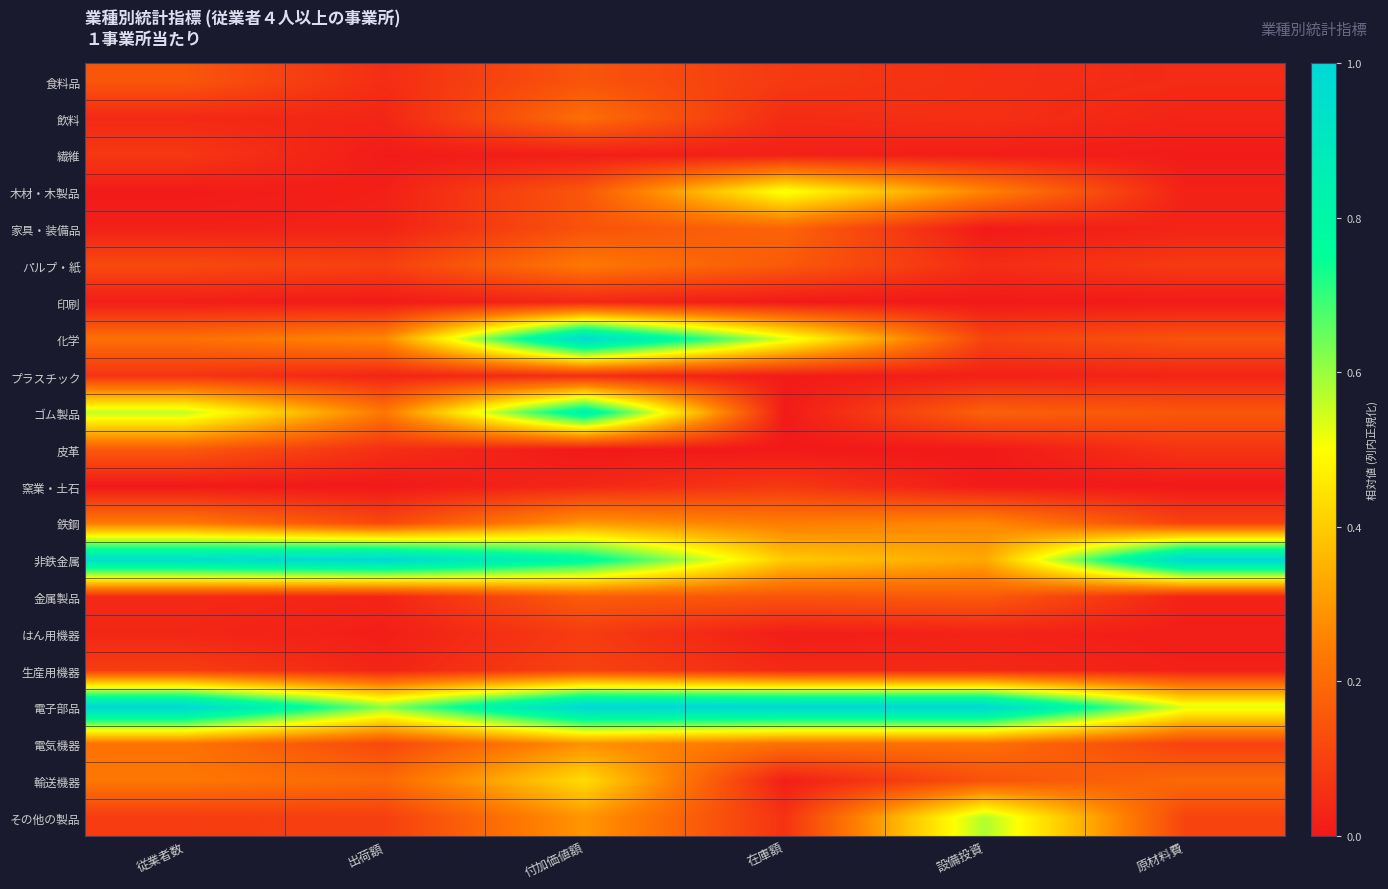

Reading left to right, list all the values displayed in this chart.

食料品: 従業者数=0.1	出荷額=0.0	付加価値額=0.1	在庫額=0.1	設備投資=0.1	原材料費=0.0
飲料: 従業者数=0.0	出荷額=0.0	付加価値額=0.2	在庫額=0.0	設備投資=0.1	原材料費=0.0
繊維: 従業者数=0.1	出荷額=0.0	付加価値額=0.0	在庫額=0.0	設備投資=0.0	原材料費=0.0
木材・木製品: 従業者数=0.0	出荷額=0.0	付加価値額=0.2	在庫額=0.5	設備投資=0.3	原材料費=0.0
家具・装備品: 従業者数=0.0	出荷額=0.0	付加価値額=0.1	在庫額=0.2	設備投資=0.0	原材料費=0.0
パルプ・紙: 従業者数=0.1	出荷額=0.1	付加価値額=0.2	在庫額=0.2	設備投資=0.0	原材料費=0.1
印刷: 従業者数=0.0	出荷額=0.0	付加価値額=0.0	在庫額=0.0	設備投資=0.0	原材料費=0.0
化学: 従業者数=0.2	出荷額=0.3	付加価値額=1.0	在庫額=0.5	設備投資=0.1	原材料費=0.1
プラスチック: 従業者数=0.1	出荷額=0.0	付加価値額=0.0	在庫額=0.0	設備投資=0.0	原材料費=0.0
ゴム製品: 従業者数=0.6	出荷額=0.2	付加価値額=0.8	在庫額=0.0	設備投資=0.2	原材料費=0.2
皮革: 従業者数=0.2	出荷額=0.1	付加価値額=0.0	在庫額=0.0	設備投資=0.0	原材料費=0.1
窯業・土石: 従業者数=0.0	出荷額=0.0	付加価値額=0.0	在庫額=0.1	設備投資=0.0	原材料費=0.0
鉄鋼: 従業者数=0.2	出荷額=0.1	付加価値額=0.3	在庫額=0.2	設備投資=0.3	原材料費=0.1
非鉄金属: 従業者数=1.0	出荷額=1.0	付加価値額=0.8	在庫額=0.4	設備投資=0.3	原材料費=1.0
金属製品: 従業者数=0.0	出荷額=0.0	付加価値額=0.2	在庫額=0.1	設備投資=0.2	原材料費=0.0
はん用機器: 従業者数=0.0	出荷額=0.0	付加価値額=0.1	在庫額=0.0	設備投資=0.0	原材料費=0.0
生産用機器: 従業者数=0.1	出荷額=0.0	付加価値額=0.1	在庫額=0.0	設備投資=0.0	原材料費=0.0
電子部品: 従業者数=1.0	出荷額=0.6	付加価値額=1.0	在庫額=1.0	設備投資=1.0	原材料費=0.5
電気機器: 従業者数=0.2	出荷額=0.1	付加価値額=0.3	在庫額=0.2	設備投資=0.2	原材料費=0.1
輸送機器: 従業者数=0.2	出荷額=0.2	付加価値額=0.4	在庫額=0.0	設備投資=0.1	原材料費=0.2
その他の製品: 従業者数=0.1	出荷額=0.1	付加価値額=0.3	在庫額=0.1	設備投資=0.6	原材料費=0.1